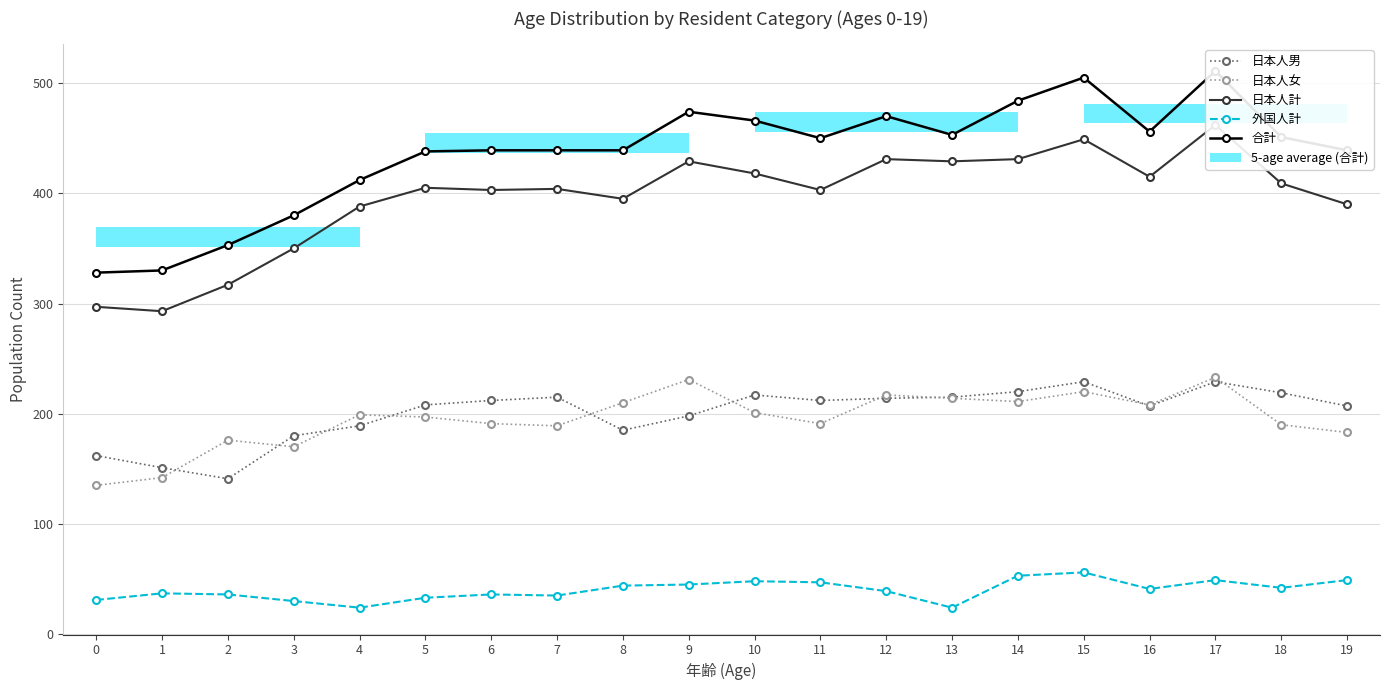

Which series has the largest total across all categories?

合計